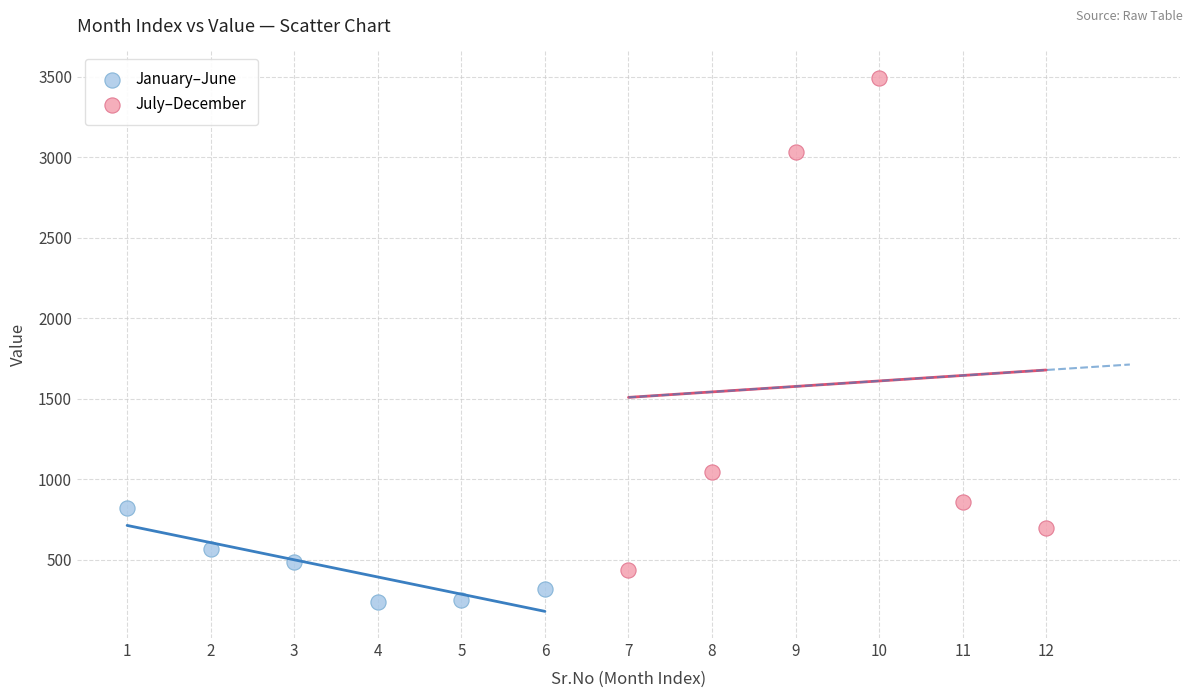

Which series contains the highest Y value?

July–December